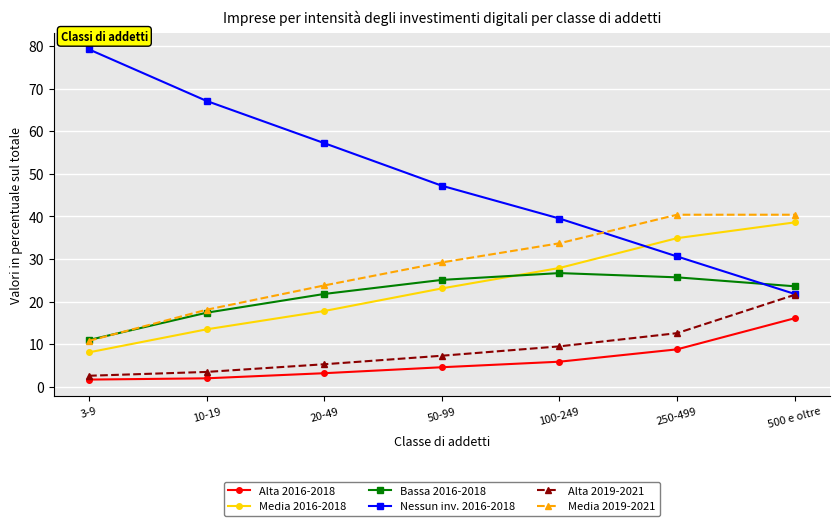

How many values in the Alta 2016-2018 series exceed 4?

4